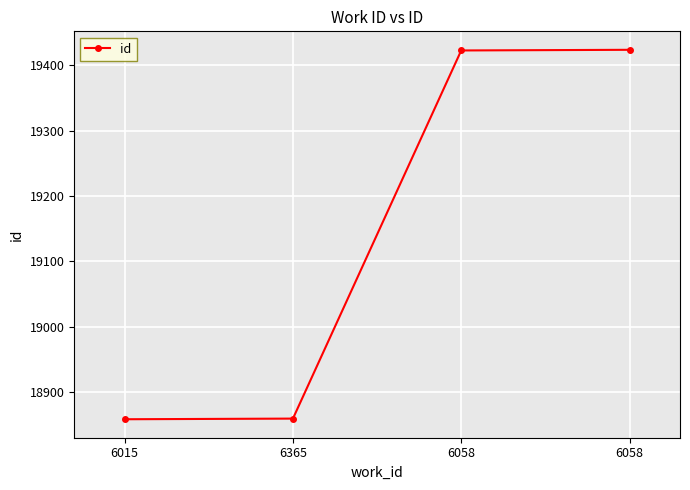

Rank the categories by value from highest to lowest.

6058, 6058, 6365, 6015